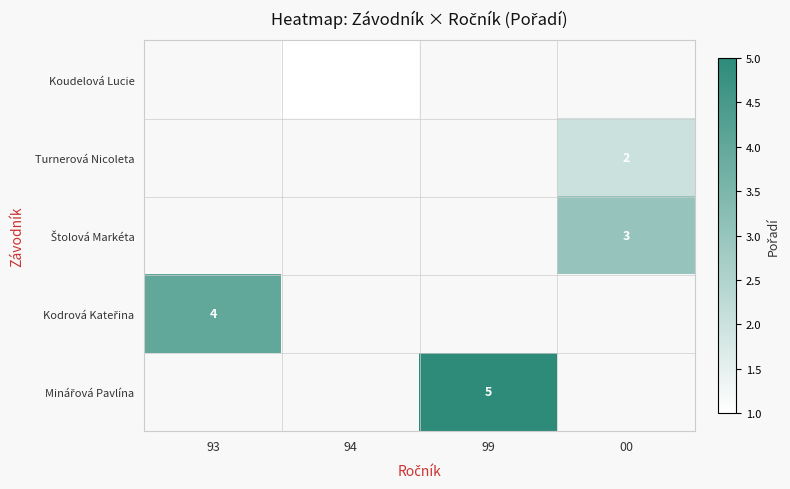

The Turnerová Nicoleta series shows 1 at 00. True or false?

False